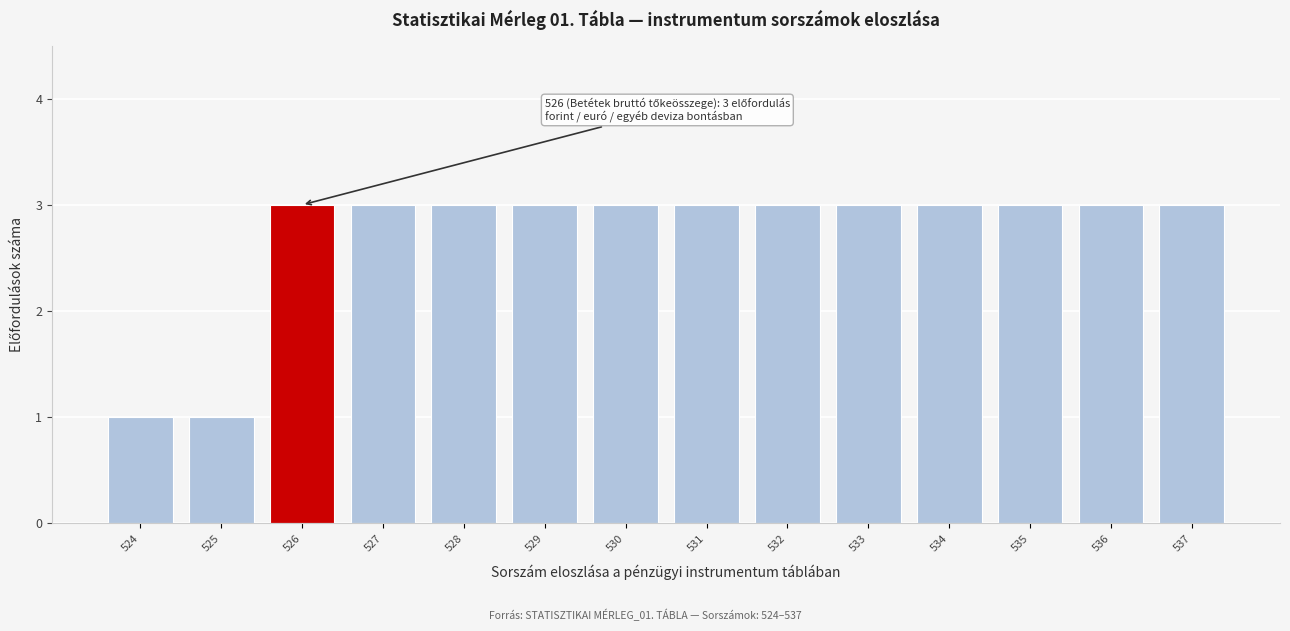

Reading left to right, what are all the values shown in this chart?

1	1	3	3	3	3	3	3	3	3	3	3	3	3